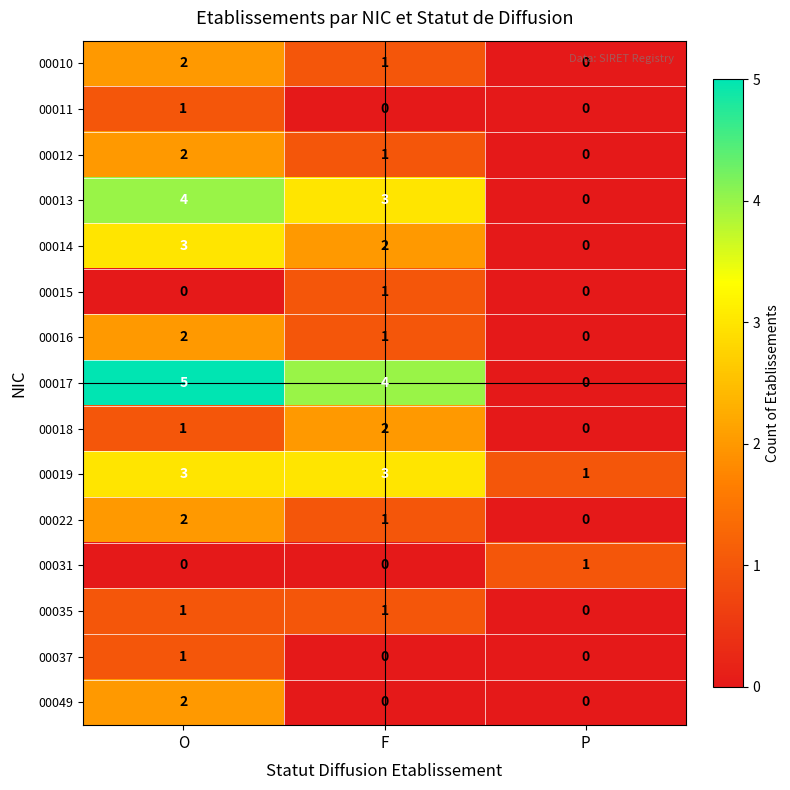

Which category has the highest value across all series?

O